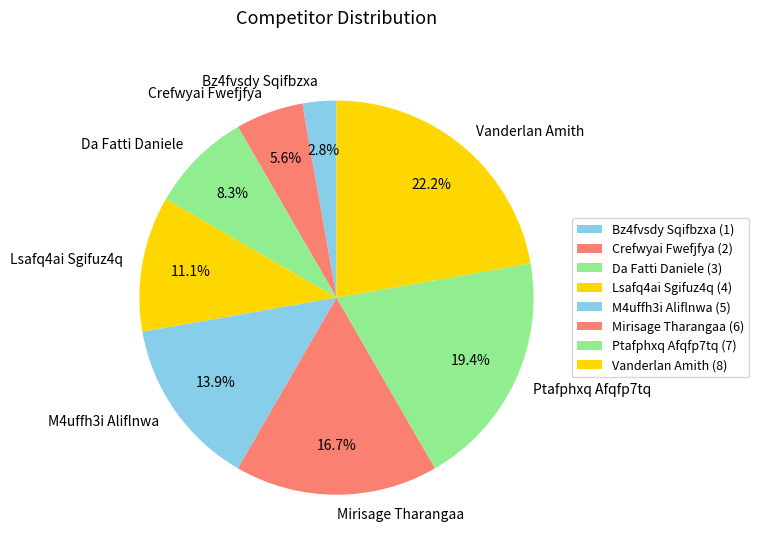

Does any single category account for the majority?

No